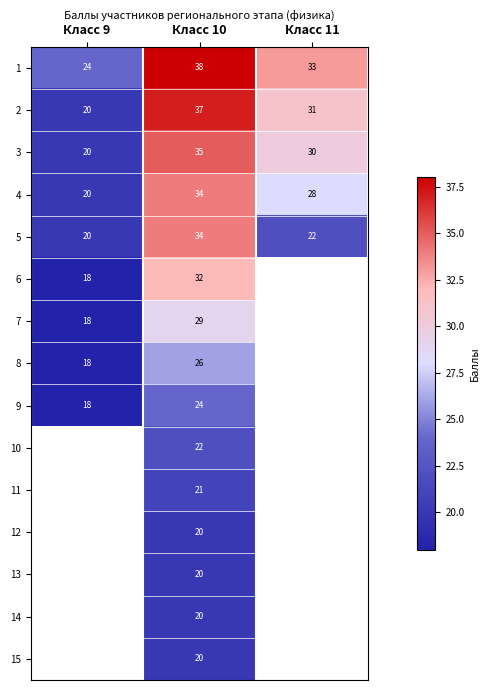

What is the maximum value shown in the chart?

38.0